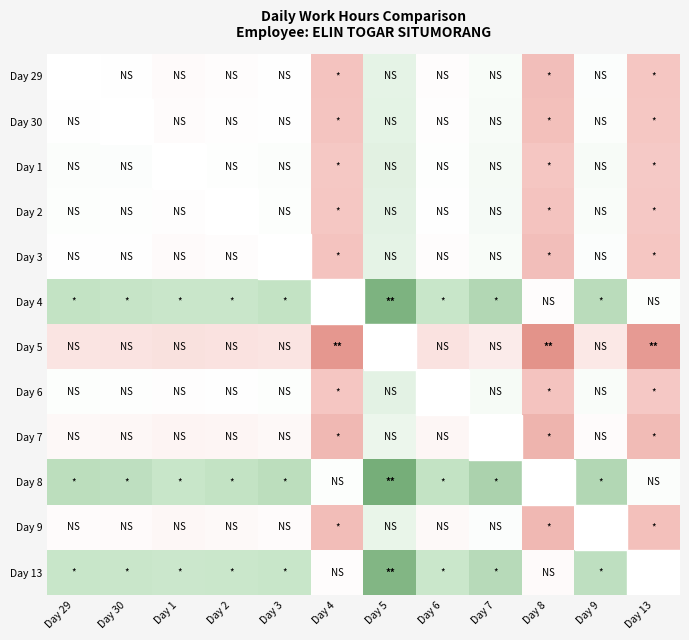

Count the number of categories in the chart.

12